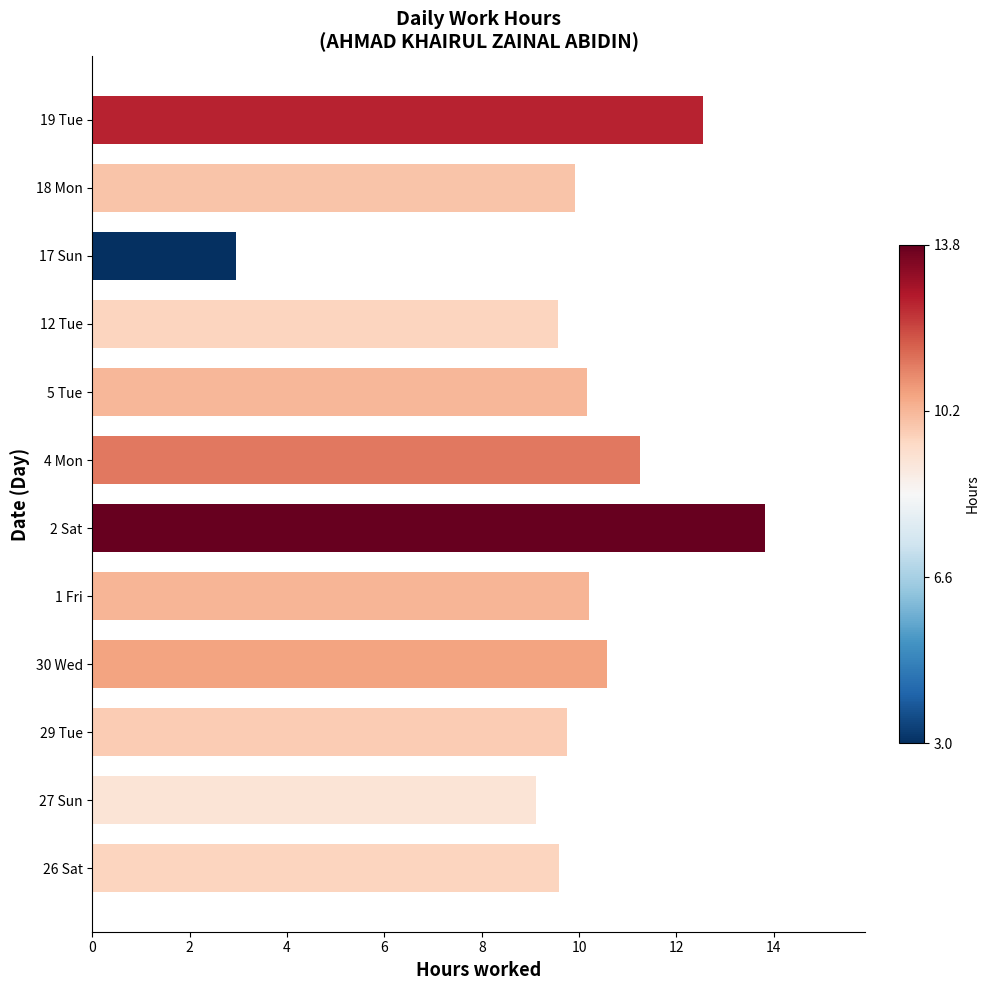

What is the difference between the values at 4 Mon and 18 Mon?

1.3